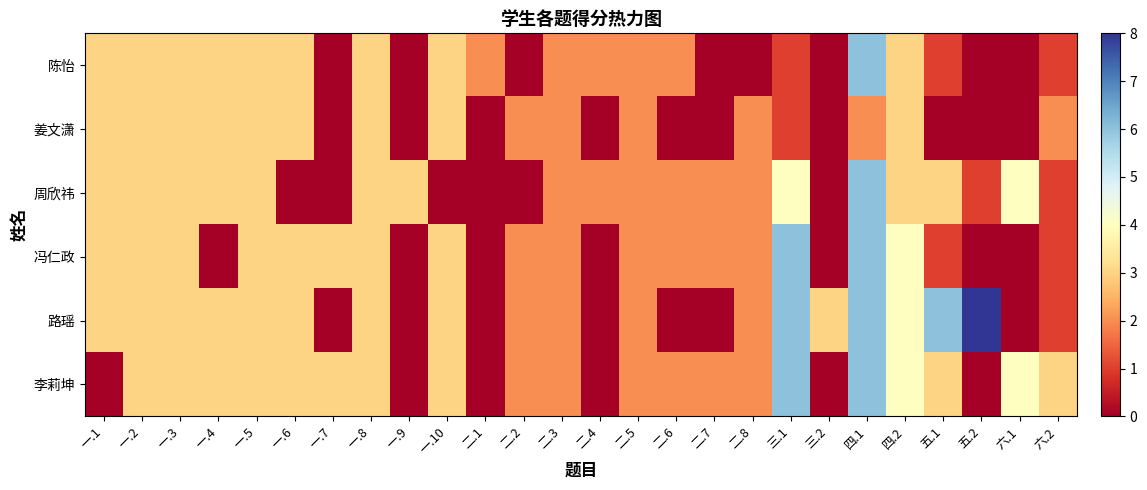

What is the difference between the 冯仁政 values at 二.1 and 一.10?

3